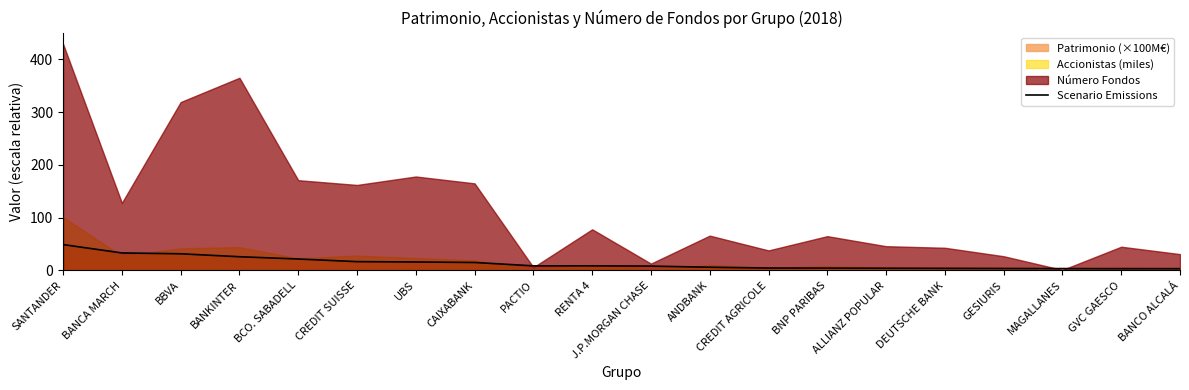

Where does the data first go above 8?

SANTANDER